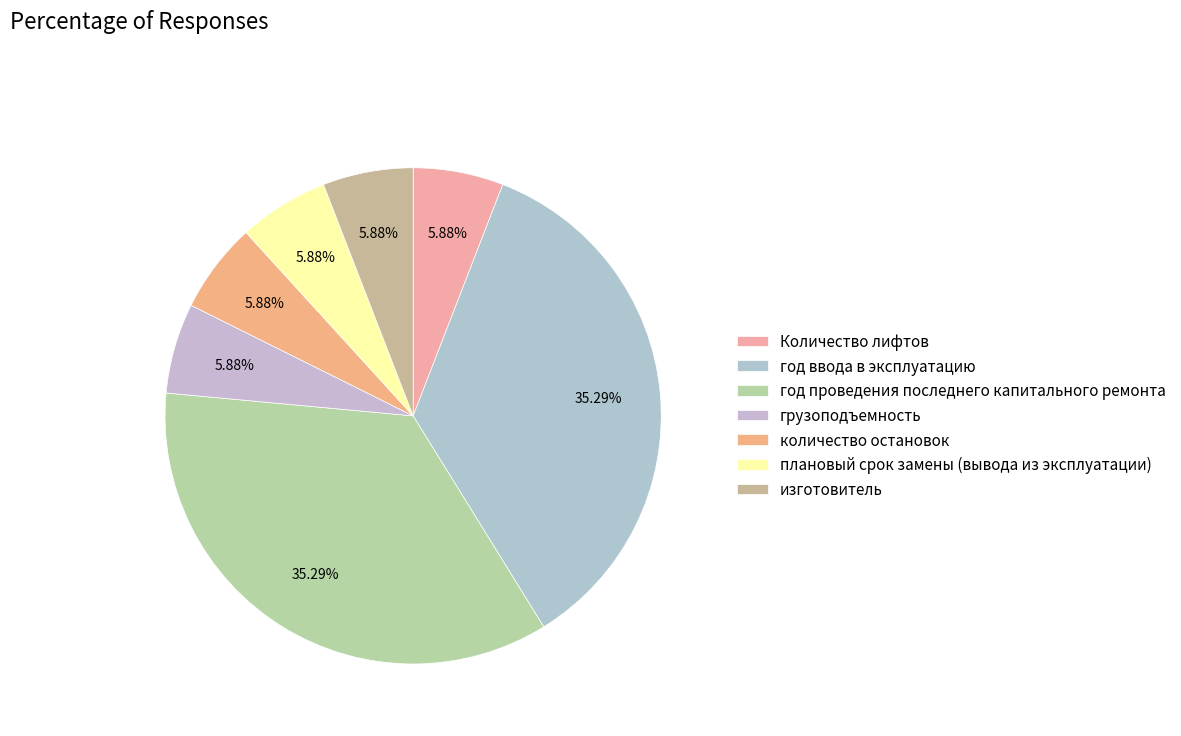

What is the ratio of the value at изготовитель to the value at Количество лифтов?

1.0